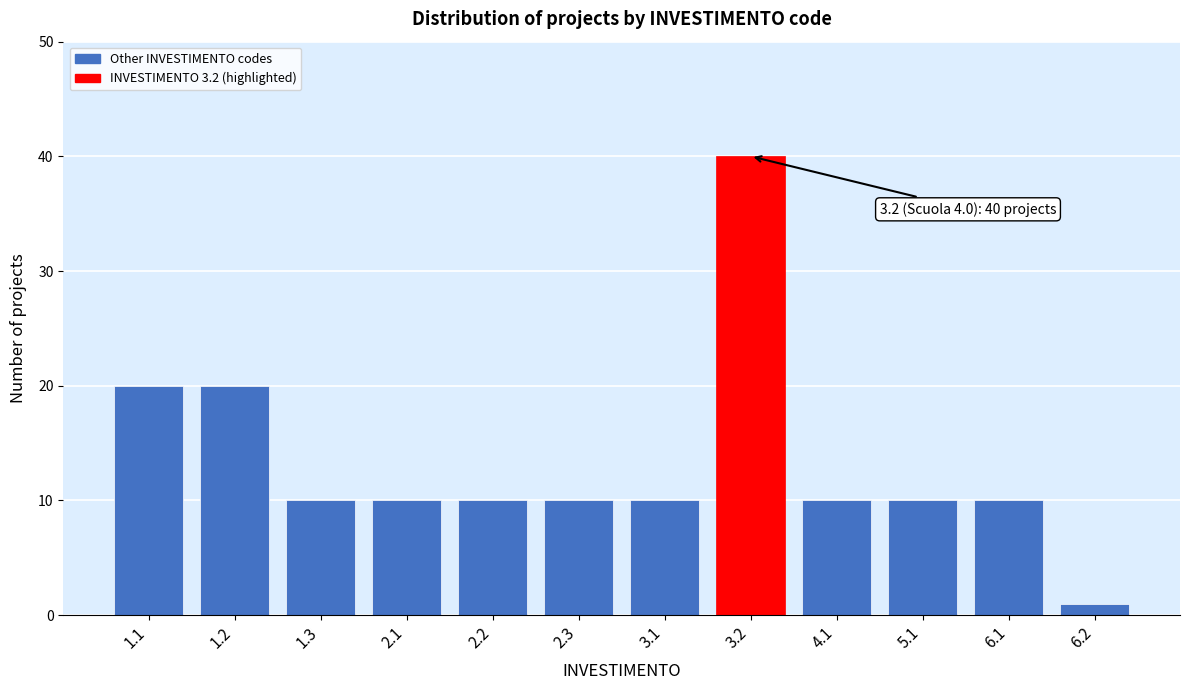

Reading right to left, what are all the values shown in this chart?

1	10	10	10	40	10	10	10	10	10	20	20